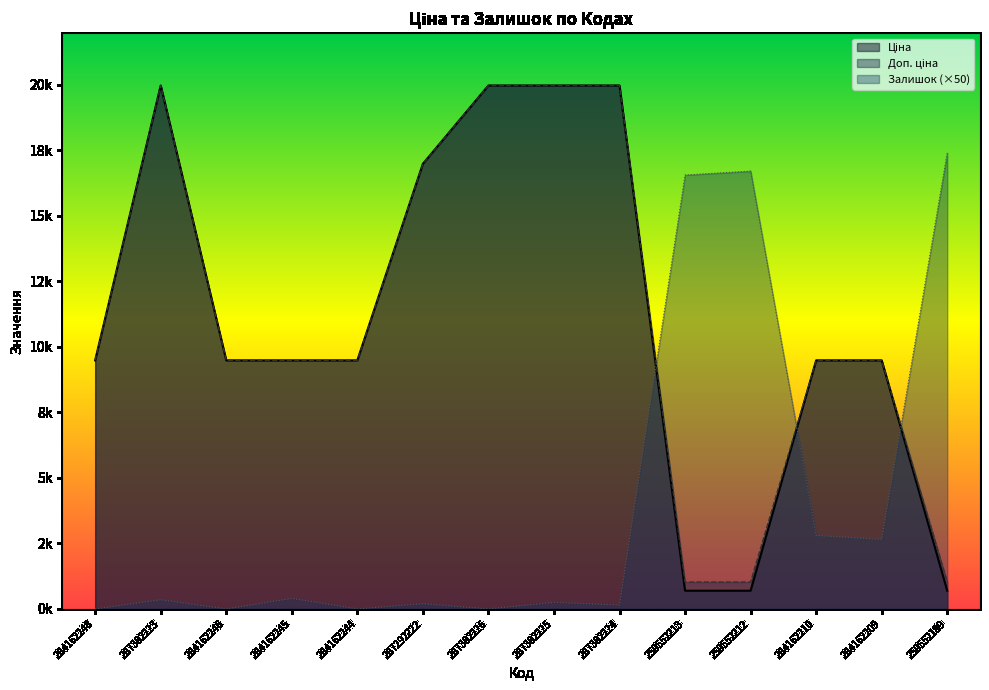

At which category is the sum across all series the highest?

287302223